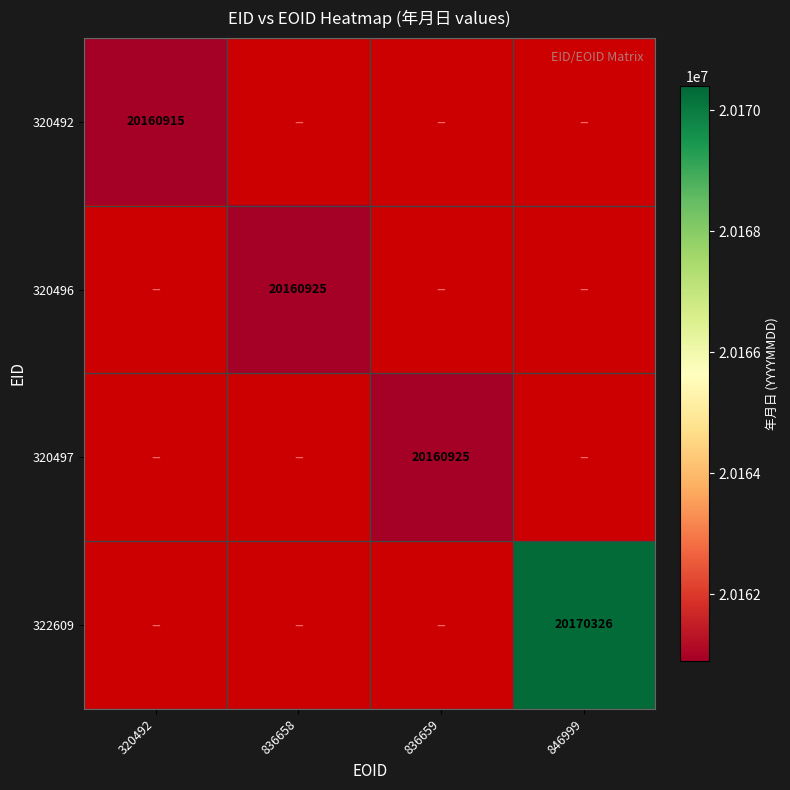

Is it true that 320496 equals 32314811 at 836658?

False